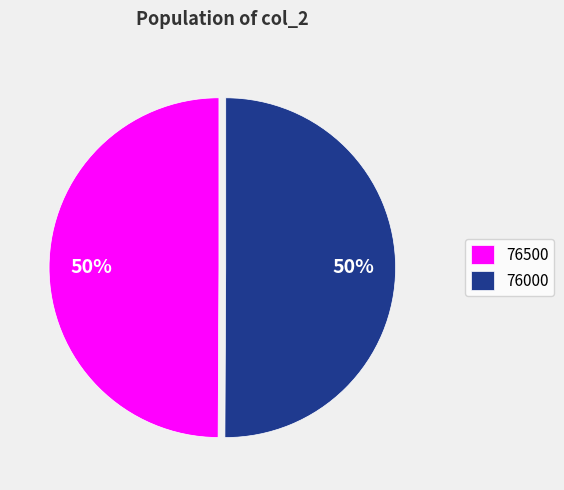

To the nearest percent, what percentage of the pie is 76000?

50%